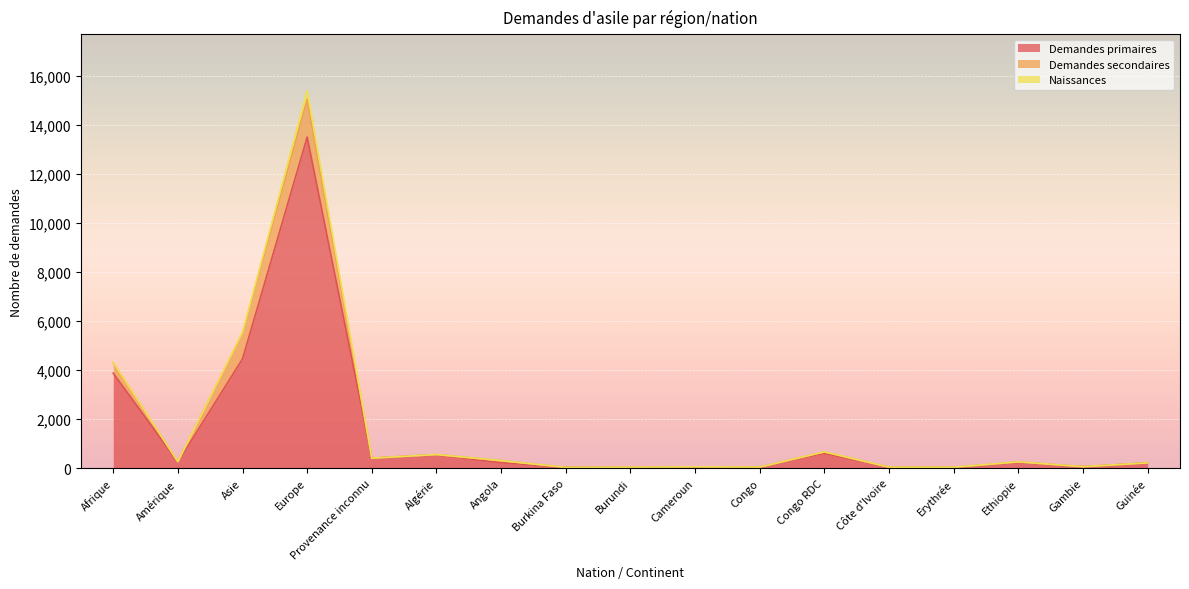

What is the label of the 2nd point from the right?

Gambie